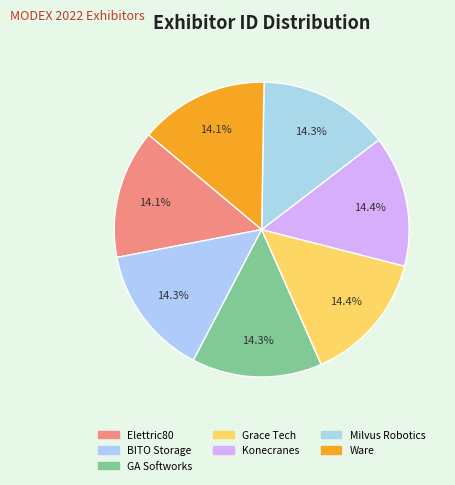

How many segments does this pie chart have?

7